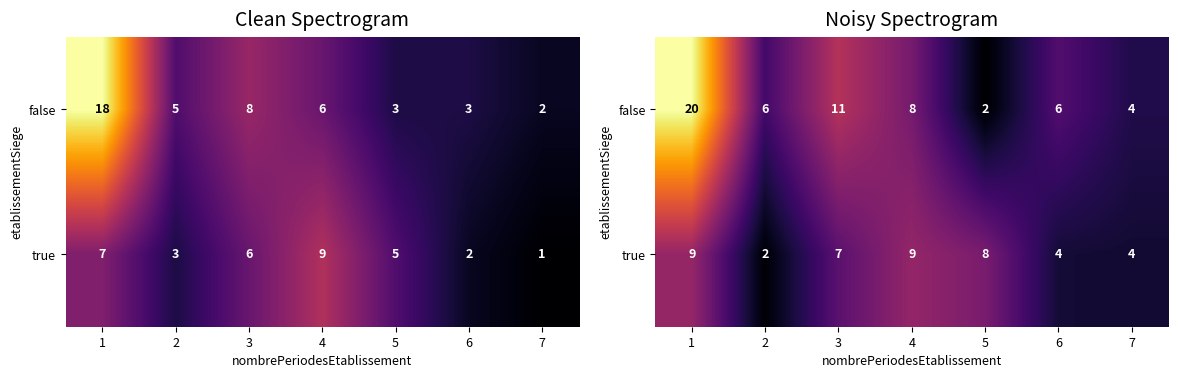

What is the lowest value of the false series?

2.0